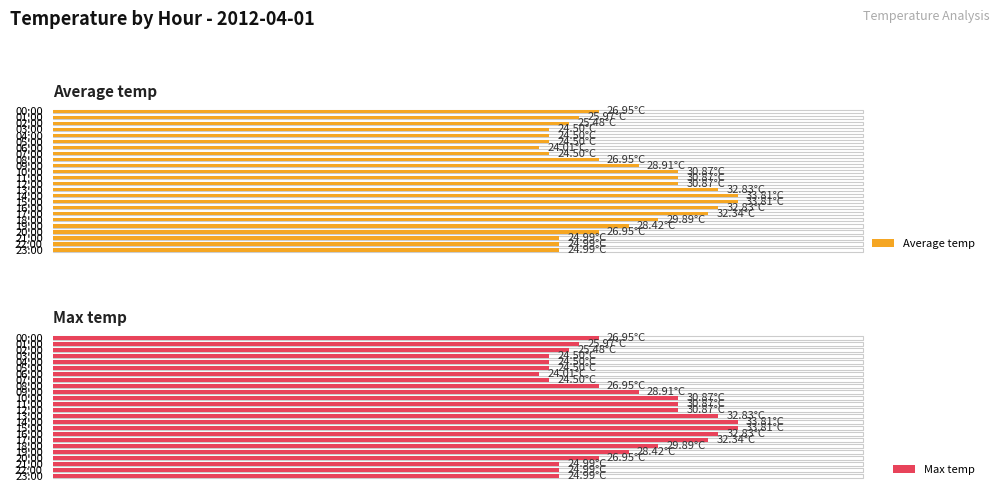

At which label does Average temp reach its peak?

14:00